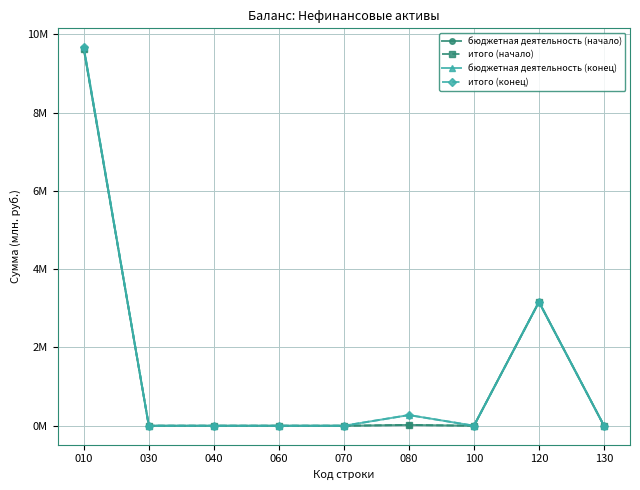

The итого (конец) series shows -3.3 at 130. True or false?

False